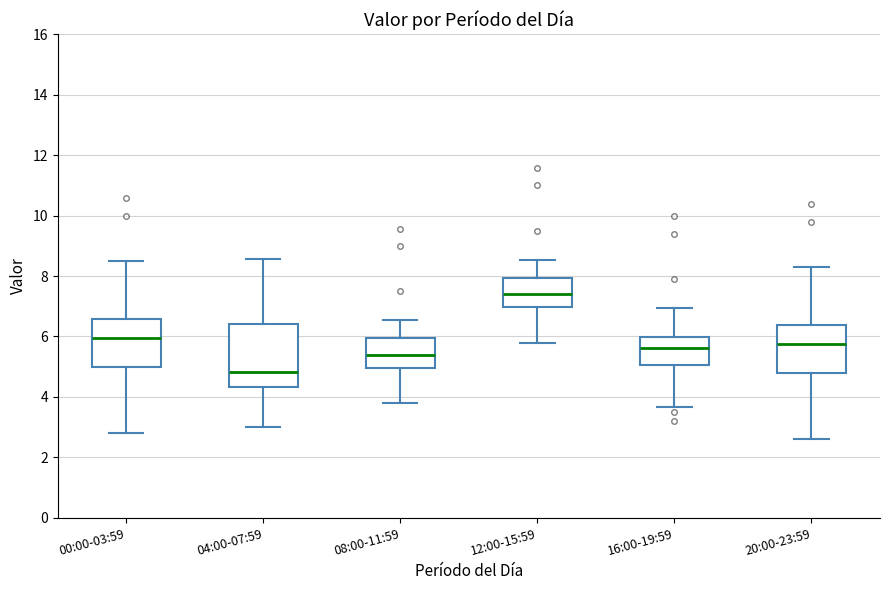

Where is the lower edge of the box for 12:00-15:59 on the y-axis? The values are not printed on the chart, so give them approximately, as read against the axis.

7.0